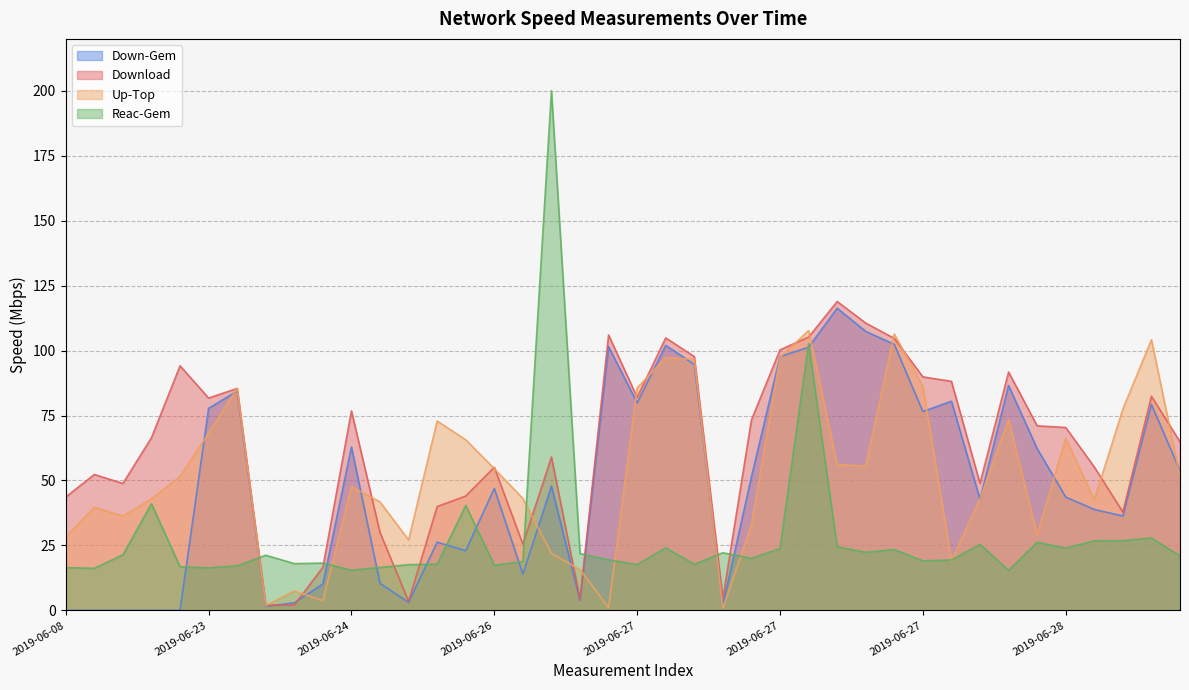

Is the value of Down-Gem at 2019-06-27_4 greater than the value of Download at 2019-06-21_2?

Yes